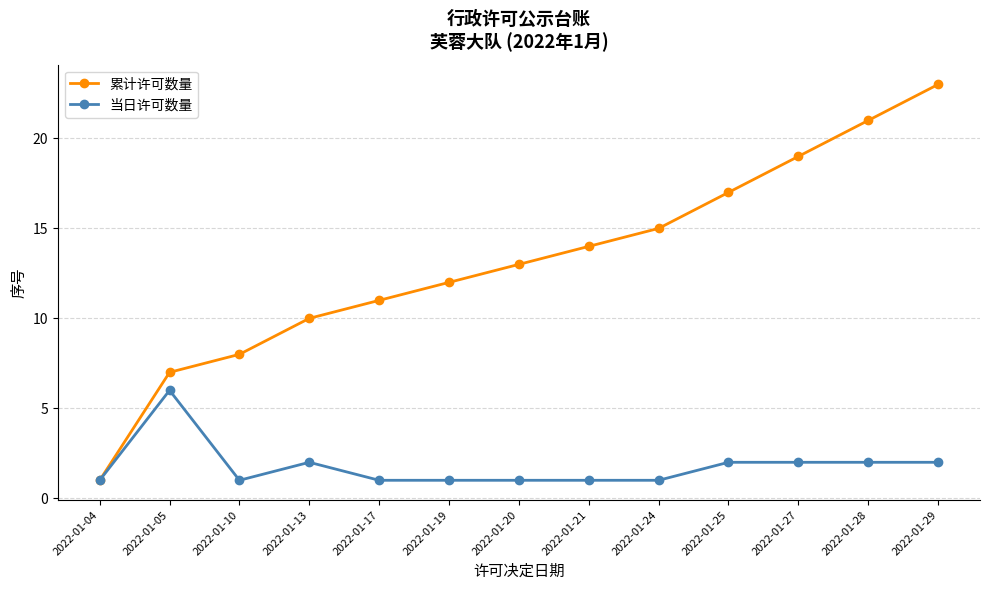

True or false: 累计许可数量 has more than 1 interior local peaks.

False